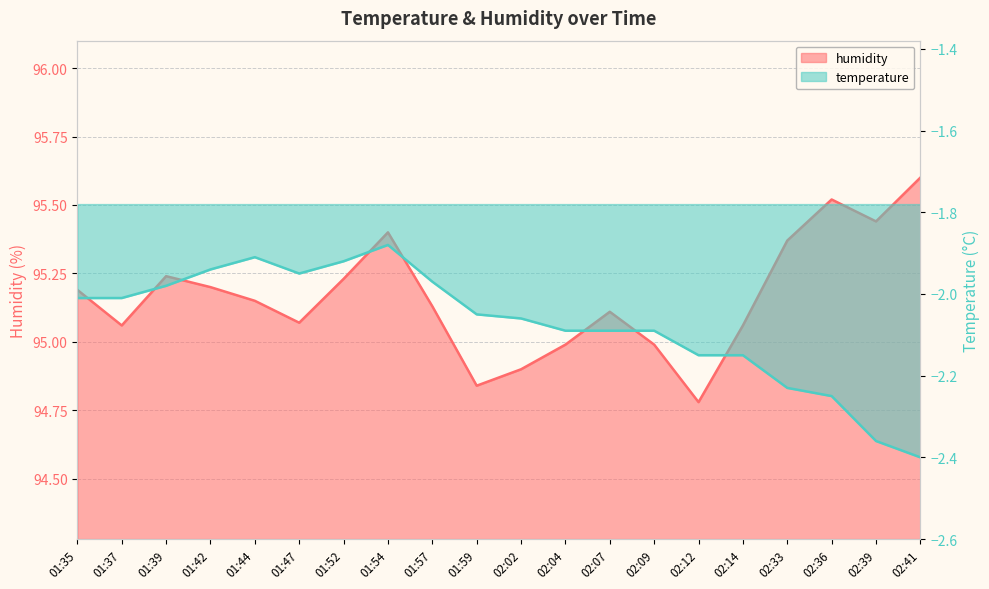

In humidity, how many points are higher than both neighbors (excluding endpoints)?

4